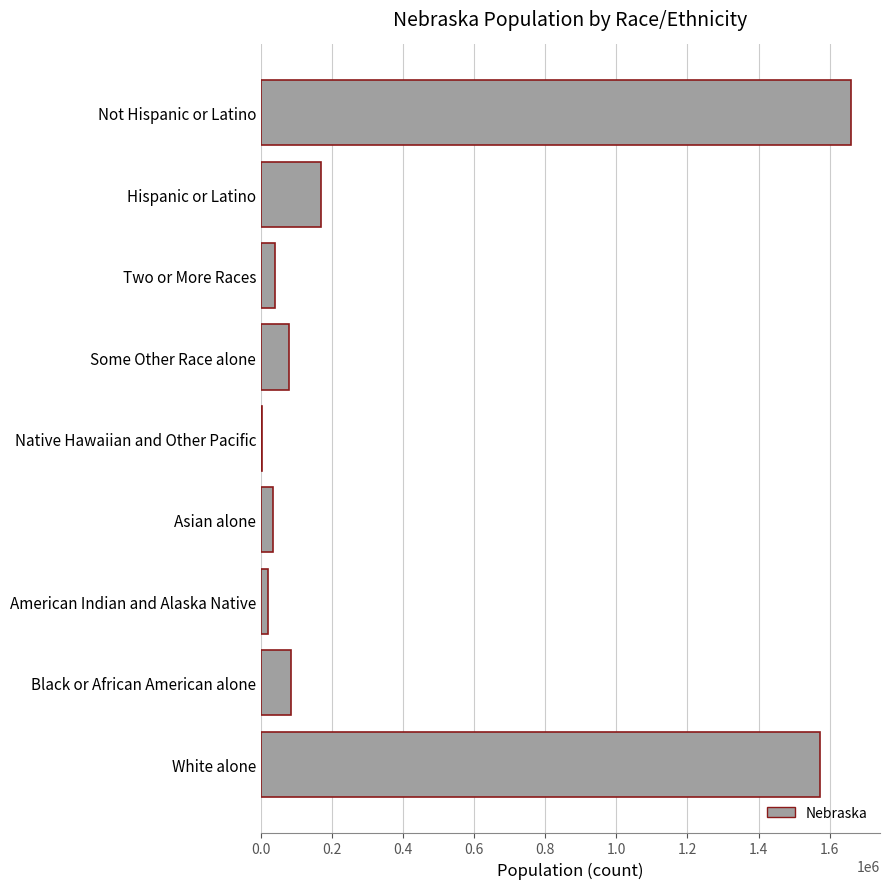

Which label corresponds to the largest value in the chart?

Not Hispanic or Latino